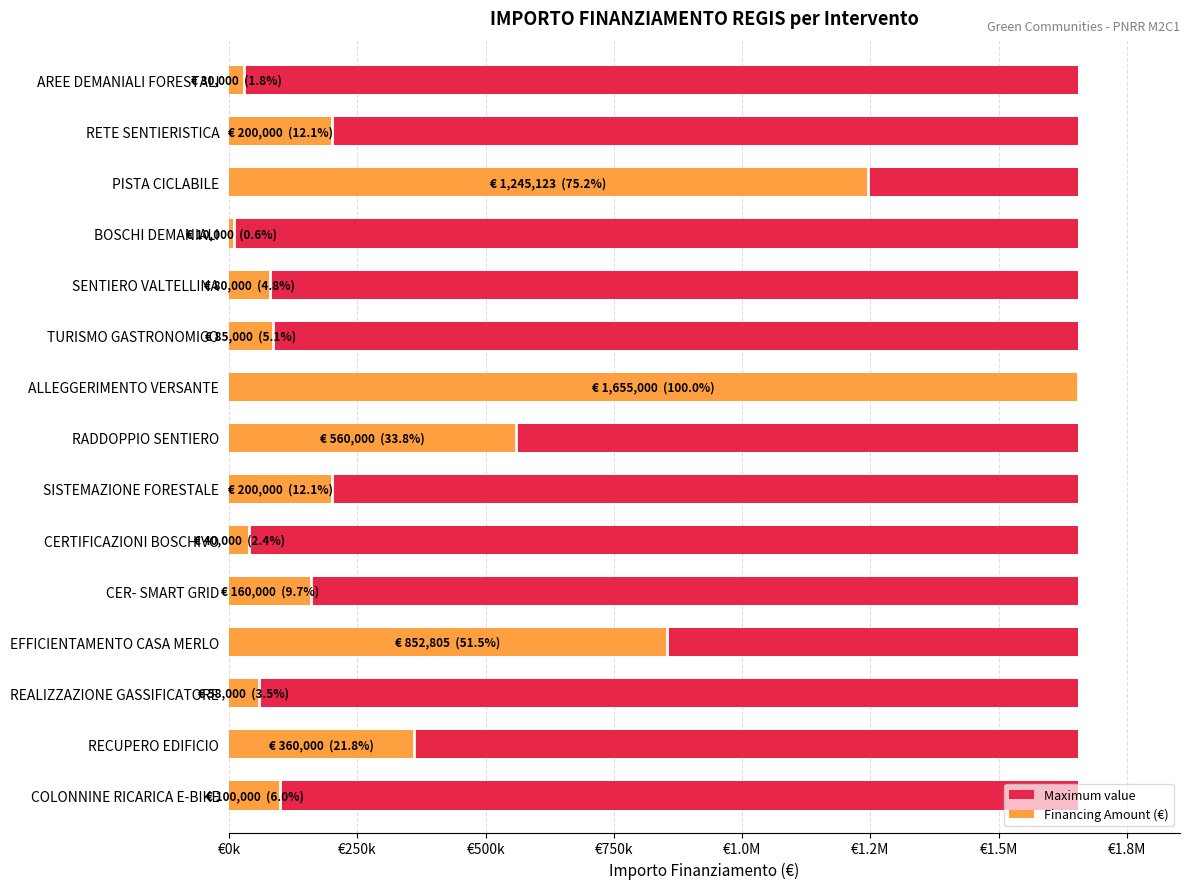

Are the bars horizontal?

Yes